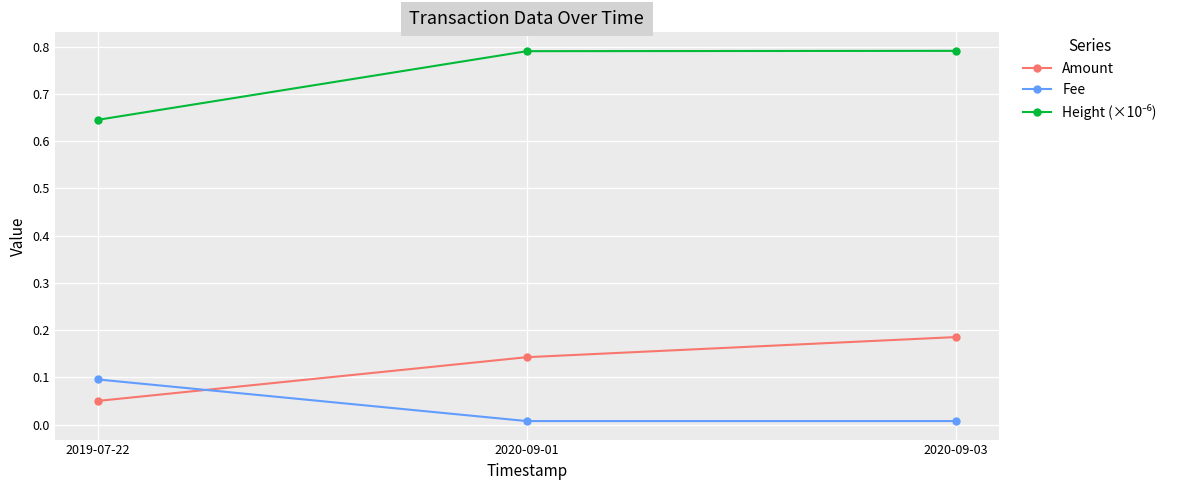

Is the value of Amount at 2020-09-03 greater than the value of Fee at 2020-09-01?

Yes